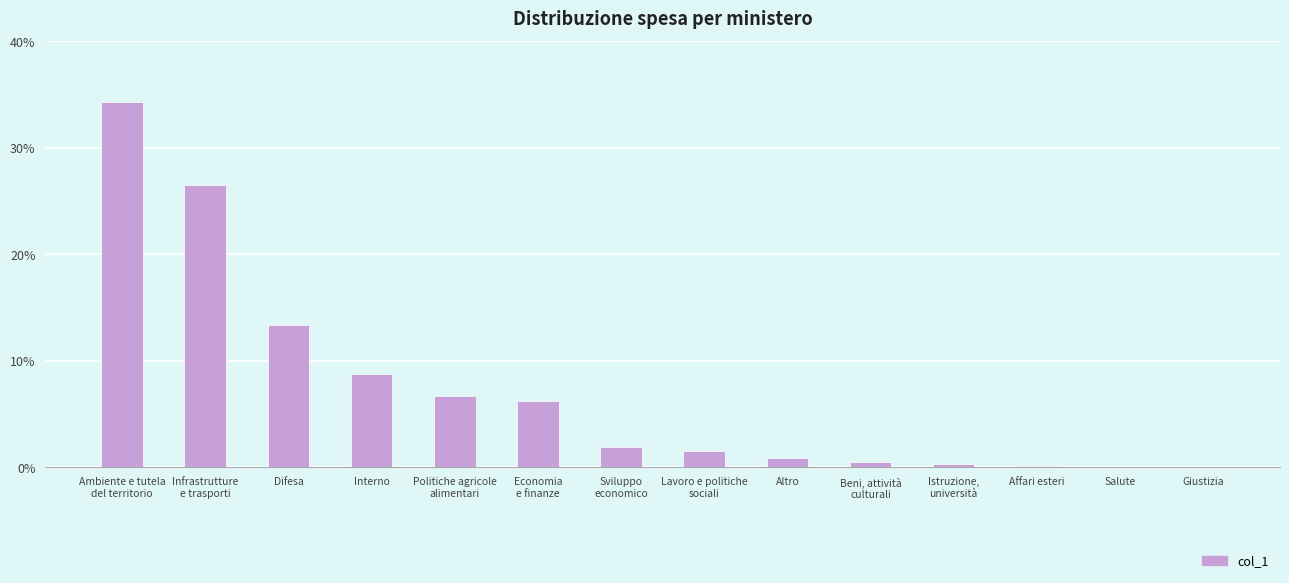

What is the average value?

0.1